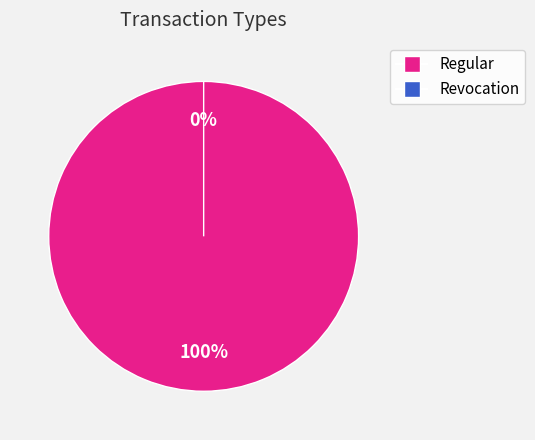

The Revocation slice represents 10% of the pie. True or false?

False